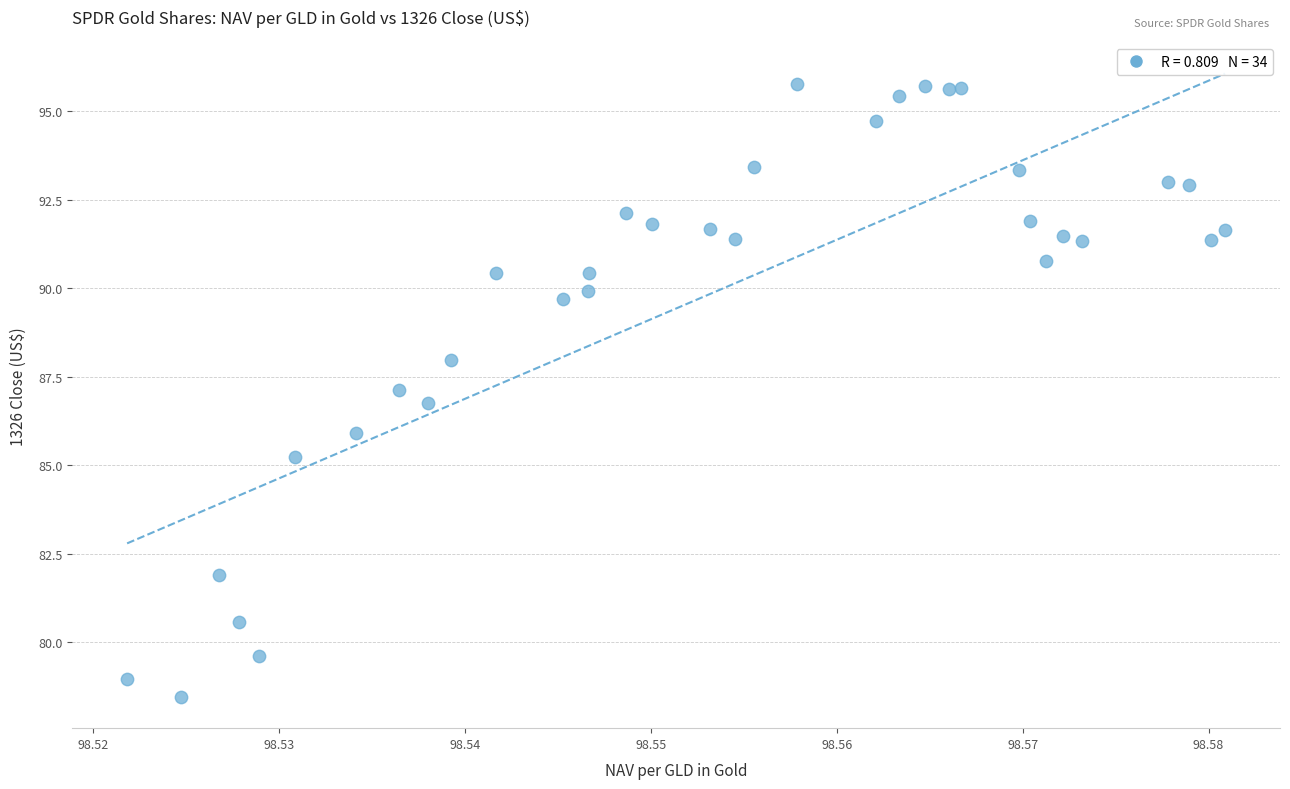

What is the range of Y values (max minus min)?

17.3